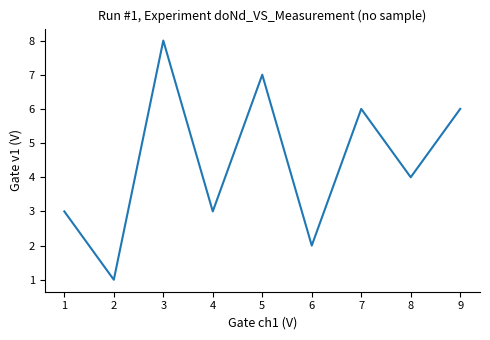

Reading left to right, what are all the values shown in this chart?

3	1	8	3	7	2	6	4	6